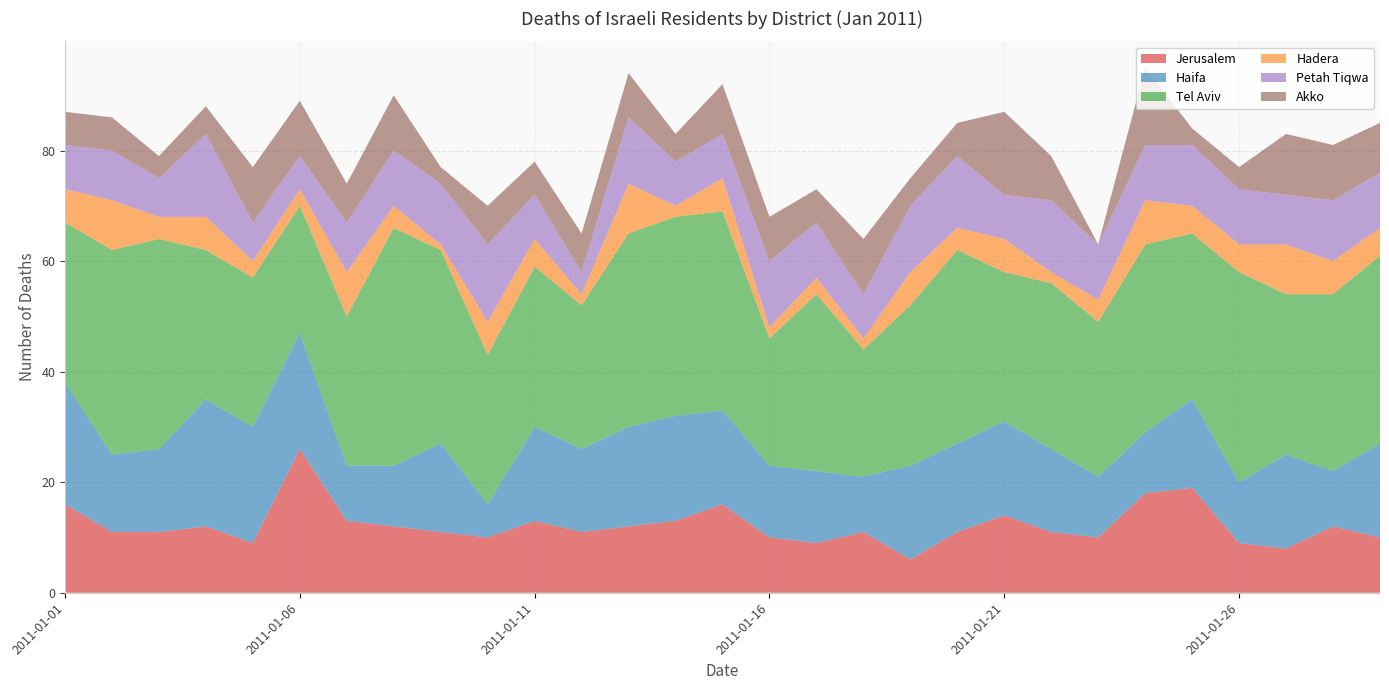

Reading left to right, list all the values displayed in this chart.

Jerusalem: 2011-01-01=16	2011-01-02=11	2011-01-03=11	2011-01-04=12	2011-01-05=9	2011-01-06=26	2011-01-07=13	2011-01-08=12	2011-01-09=11	2011-01-10=10	2011-01-11=13	2011-01-12=11	2011-01-13=12	2011-01-14=13	2011-01-15=16	2011-01-16=10	2011-01-17=9	2011-01-18=11	2011-01-19=6	2011-01-20=11	2011-01-21=14	2011-01-22=11	2011-01-23=10	2011-01-24=18	2011-01-25=19	2011-01-26=9	2011-01-27=8	2011-01-28=12	2011-01-29=10
Haifa: 2011-01-01=22	2011-01-02=14	2011-01-03=15	2011-01-04=23	2011-01-05=21	2011-01-06=21	2011-01-07=10	2011-01-08=11	2011-01-09=16	2011-01-10=6	2011-01-11=17	2011-01-12=15	2011-01-13=18	2011-01-14=19	2011-01-15=17	2011-01-16=13	2011-01-17=13	2011-01-18=10	2011-01-19=17	2011-01-20=16	2011-01-21=17	2011-01-22=15	2011-01-23=11	2011-01-24=11	2011-01-25=16	2011-01-26=11	2011-01-27=17	2011-01-28=10	2011-01-29=17
Tel Aviv: 2011-01-01=29	2011-01-02=37	2011-01-03=38	2011-01-04=27	2011-01-05=27	2011-01-06=23	2011-01-07=27	2011-01-08=43	2011-01-09=35	2011-01-10=27	2011-01-11=29	2011-01-12=26	2011-01-13=35	2011-01-14=36	2011-01-15=36	2011-01-16=23	2011-01-17=32	2011-01-18=23	2011-01-19=29	2011-01-20=35	2011-01-21=27	2011-01-22=30	2011-01-23=28	2011-01-24=34	2011-01-25=30	2011-01-26=38	2011-01-27=29	2011-01-28=32	2011-01-29=34
Hadera: 2011-01-01=6	2011-01-02=9	2011-01-03=4	2011-01-04=6	2011-01-05=3	2011-01-06=3	2011-01-07=8	2011-01-08=4	2011-01-09=1	2011-01-10=6	2011-01-11=5	2011-01-12=2	2011-01-13=9	2011-01-14=2	2011-01-15=6	2011-01-16=2	2011-01-17=3	2011-01-18=2	2011-01-19=6	2011-01-20=4	2011-01-21=6	2011-01-22=2	2011-01-23=4	2011-01-24=8	2011-01-25=5	2011-01-26=5	2011-01-27=9	2011-01-28=6	2011-01-29=5
Petah Tiqwa: 2011-01-01=8	2011-01-02=9	2011-01-03=7	2011-01-04=15	2011-01-05=7	2011-01-06=6	2011-01-07=9	2011-01-08=10	2011-01-09=11	2011-01-10=14	2011-01-11=8	2011-01-12=4	2011-01-13=12	2011-01-14=8	2011-01-15=8	2011-01-16=12	2011-01-17=10	2011-01-18=8	2011-01-19=12	2011-01-20=13	2011-01-21=8	2011-01-22=13	2011-01-23=10	2011-01-24=10	2011-01-25=11	2011-01-26=10	2011-01-27=9	2011-01-28=11	2011-01-29=10
Akko: 2011-01-01=6	2011-01-02=6	2011-01-03=4	2011-01-04=5	2011-01-05=10	2011-01-06=10	2011-01-07=7	2011-01-08=10	2011-01-09=3	2011-01-10=7	2011-01-11=6	2011-01-12=7	2011-01-13=8	2011-01-14=5	2011-01-15=9	2011-01-16=8	2011-01-17=6	2011-01-18=10	2011-01-19=5	2011-01-20=6	2011-01-21=15	2011-01-22=8	2011-01-23=0	2011-01-24=14	2011-01-25=3	2011-01-26=4	2011-01-27=11	2011-01-28=10	2011-01-29=9